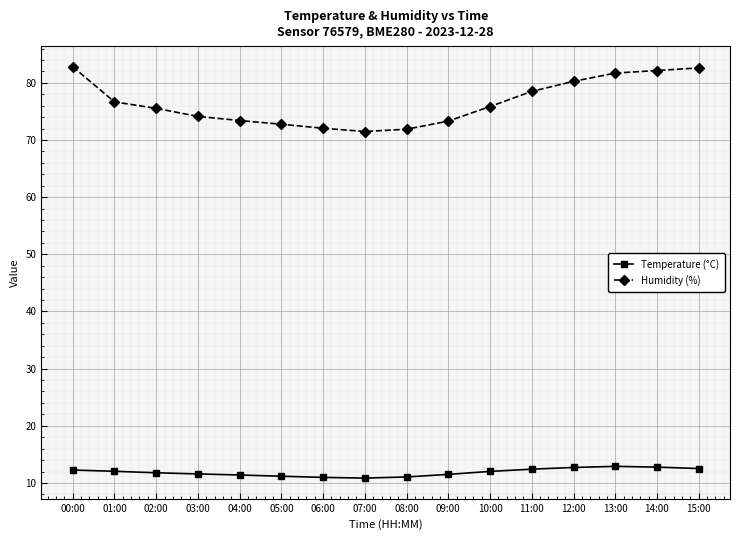

What is the value of the Humidity (%) point at the 10th from the left?

73.3